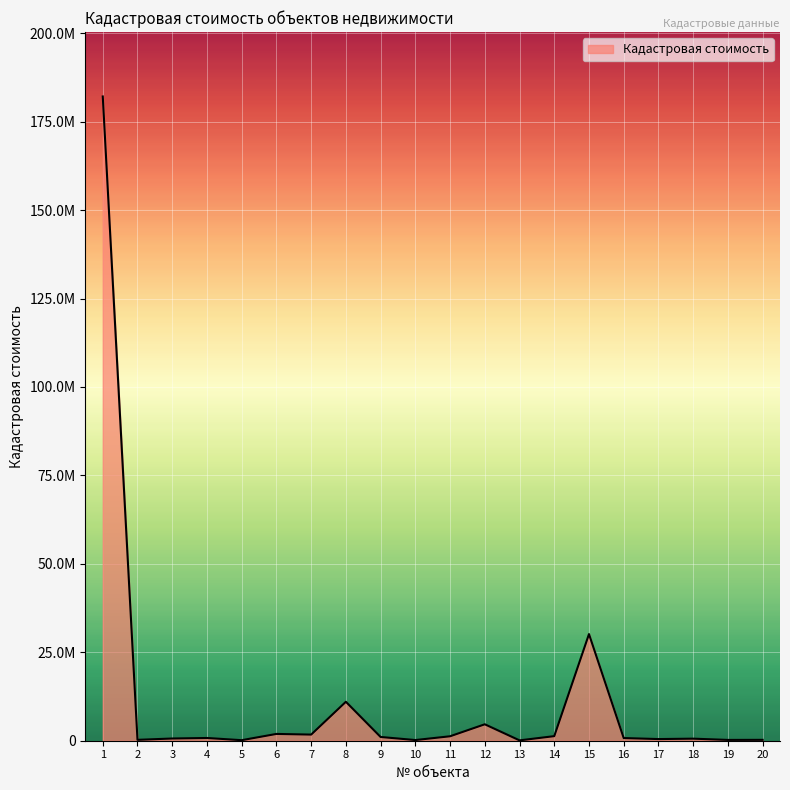

What is the average value?

11977153.1